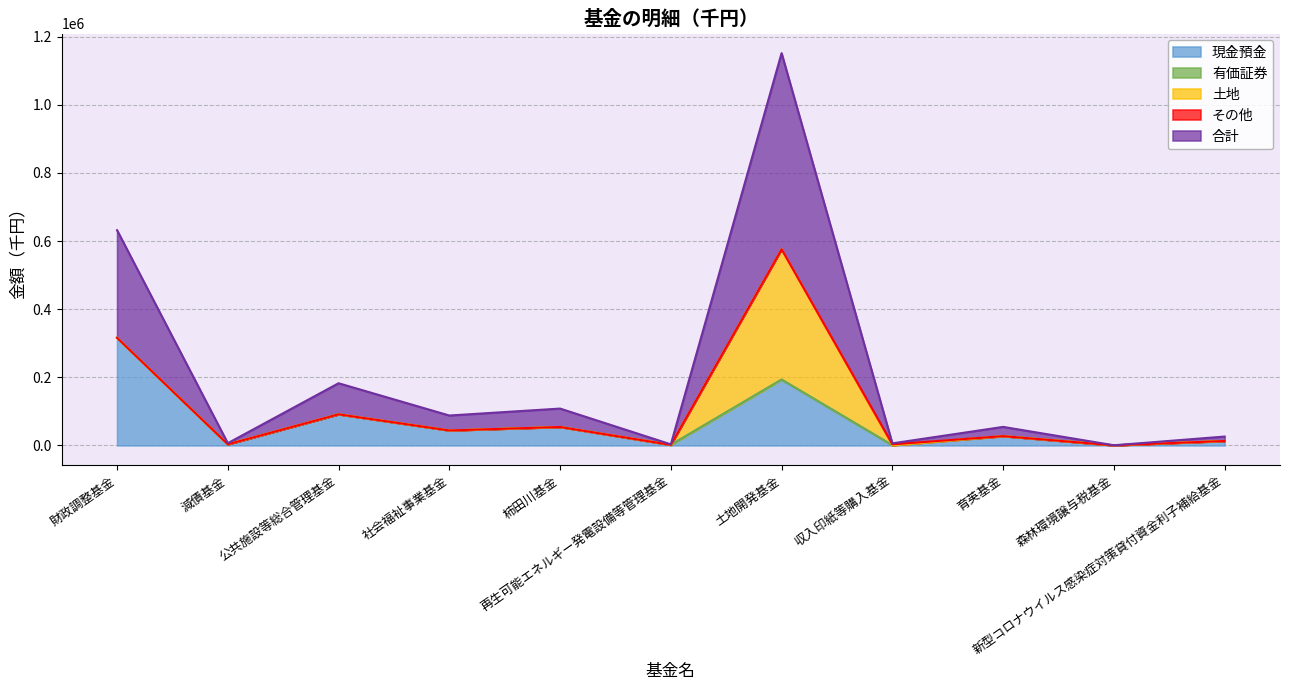

How many values in the 合計 series are below 27163?

5